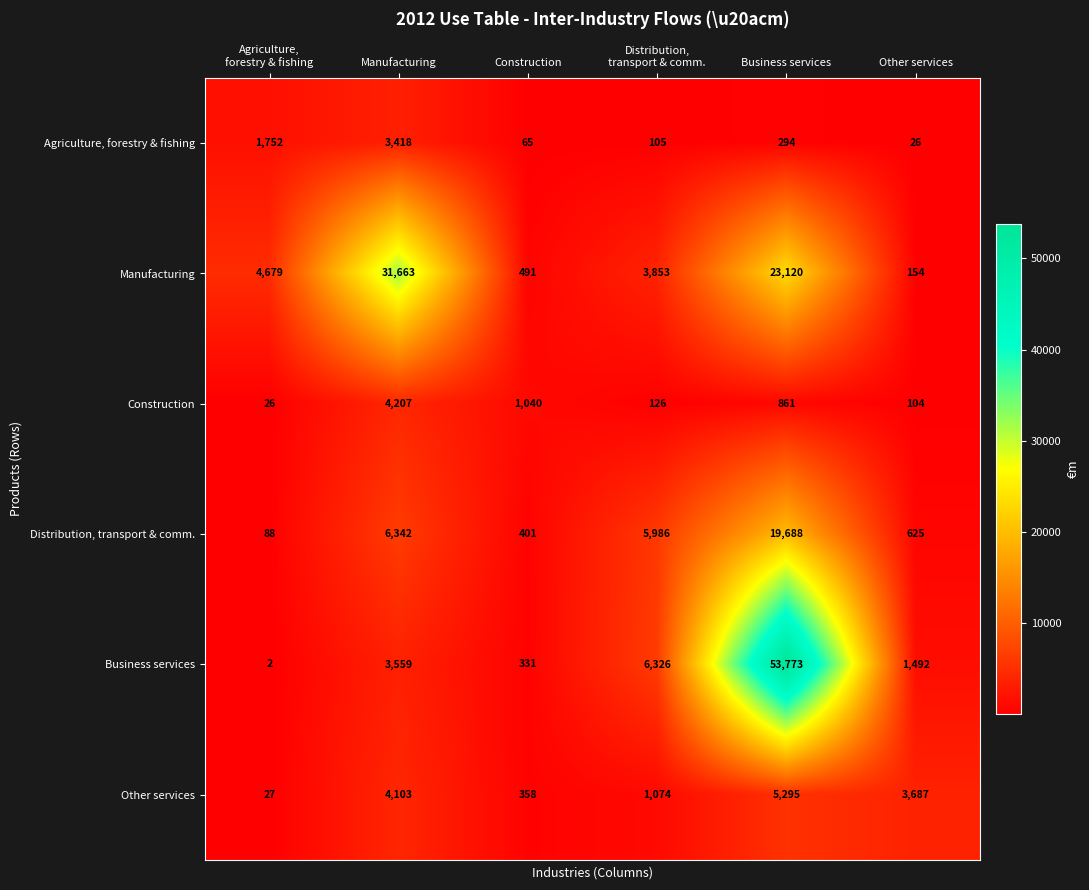

Where does the Other services series first go above 3687?

Manufacturing